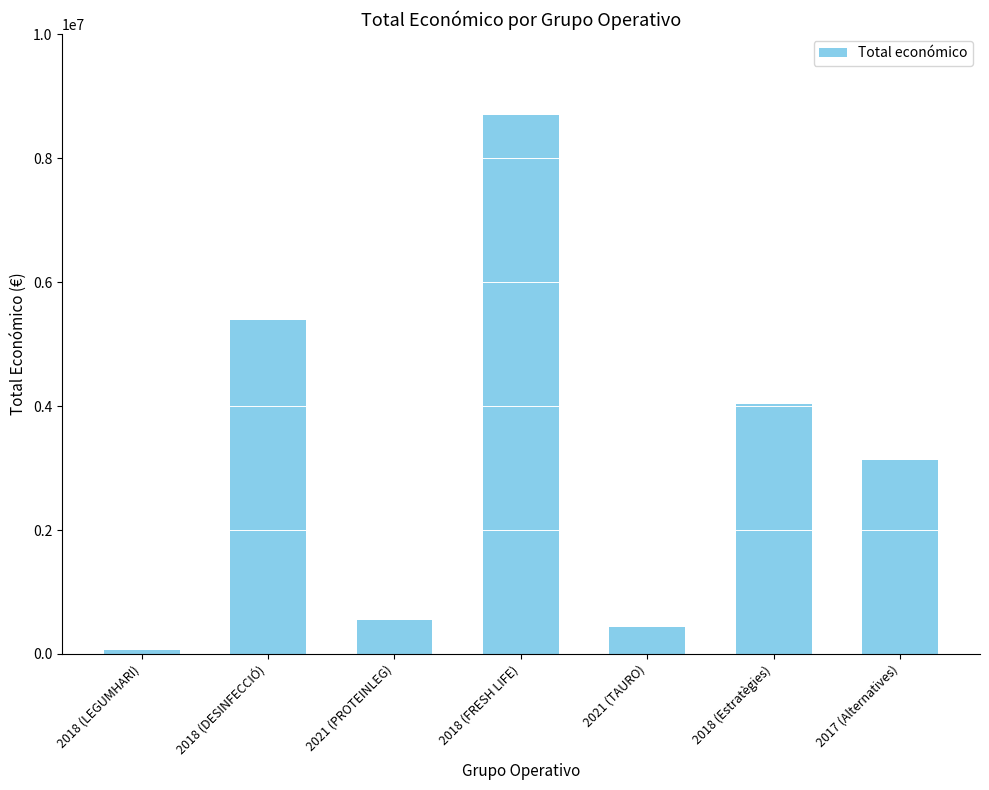

Which category has the highest value across all series?

2018 (FRESH LIFE)